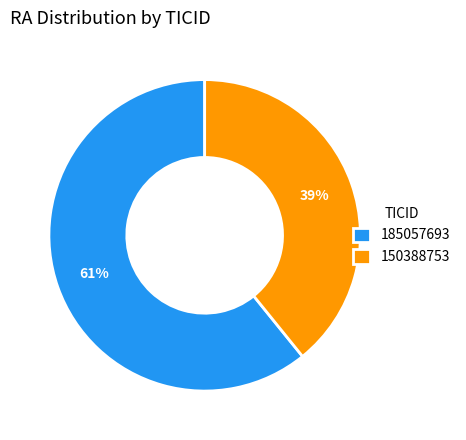

What is the majority slice?

185057693